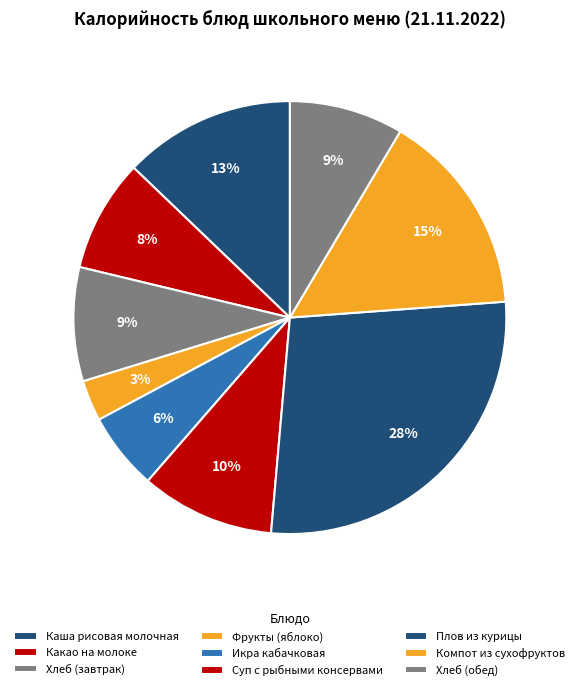

What is the smallest slice in the pie chart?

Фрукты (яблоко)